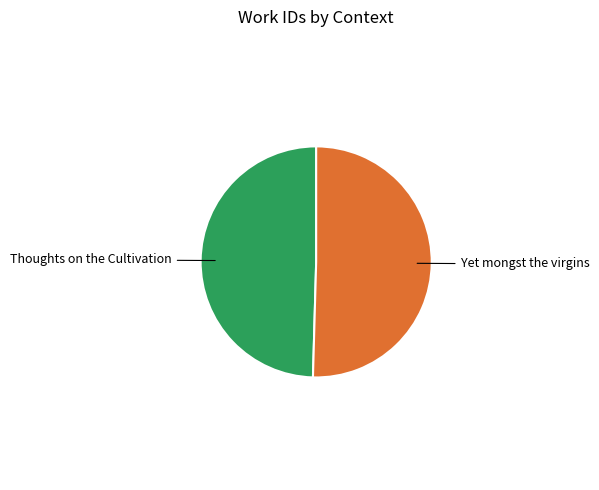

Is there a majority slice in this chart?

Yes